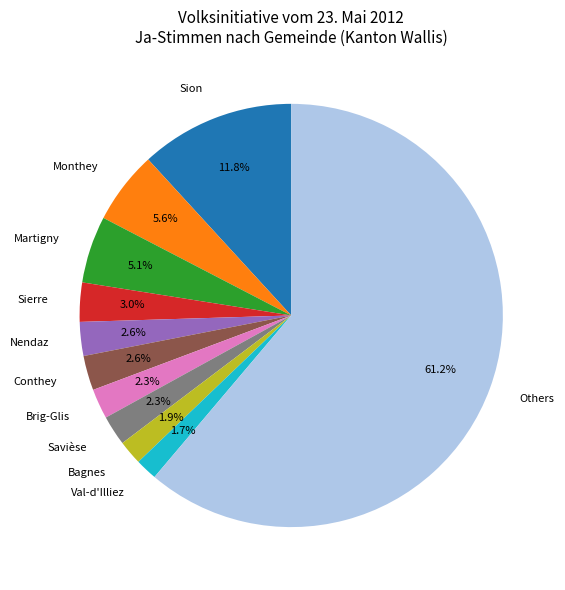

What is the ratio of the value at Brig-Glis to the value at Nendaz?

0.9